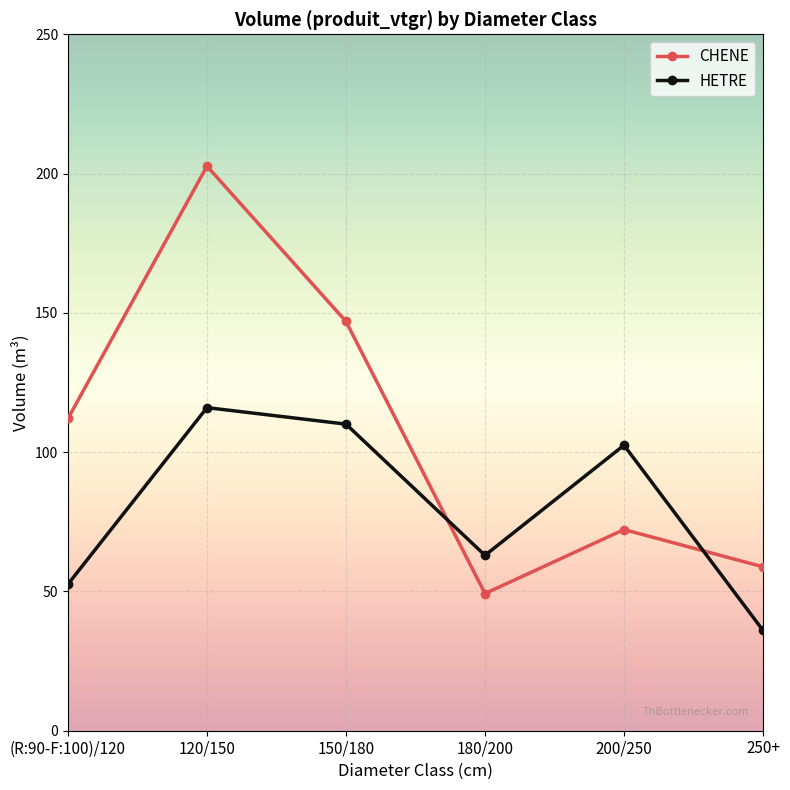

Reading left to right, list all the values displayed in this chart.

CHENE: 112.1	202.7	146.9	49.2	72.2	58.8
HETRE: 52.6	116.0	110.1	63.0	102.5	36.0